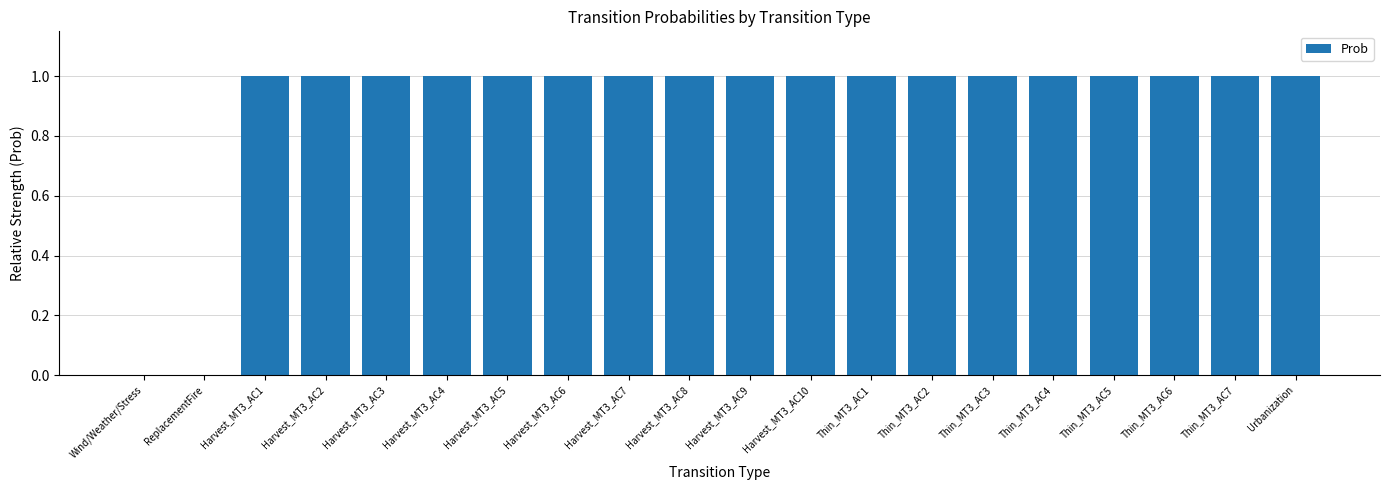

Are the bars horizontal?

No